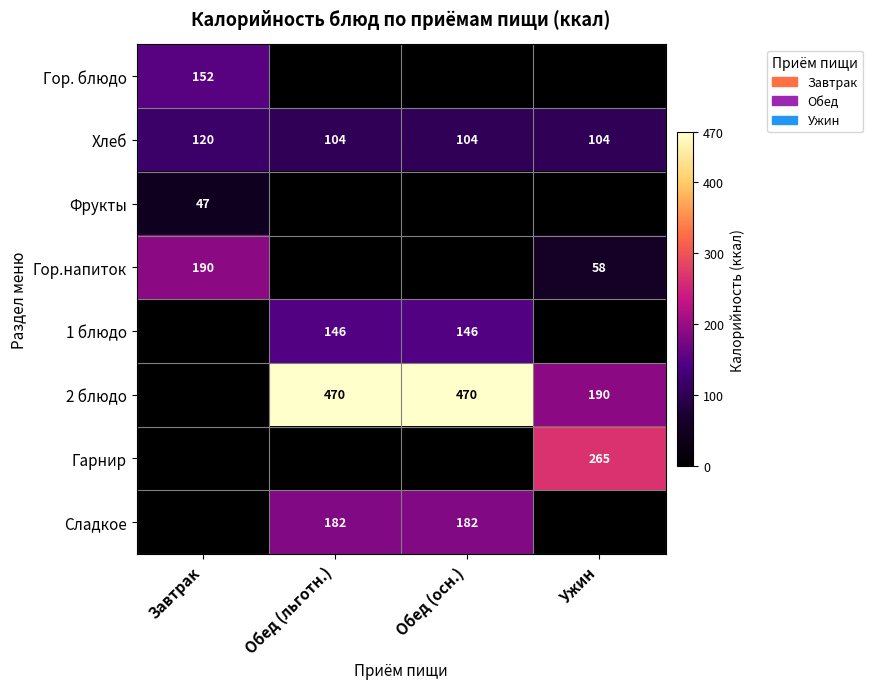

Count the Хлеб values in the range 104 to 120.

4